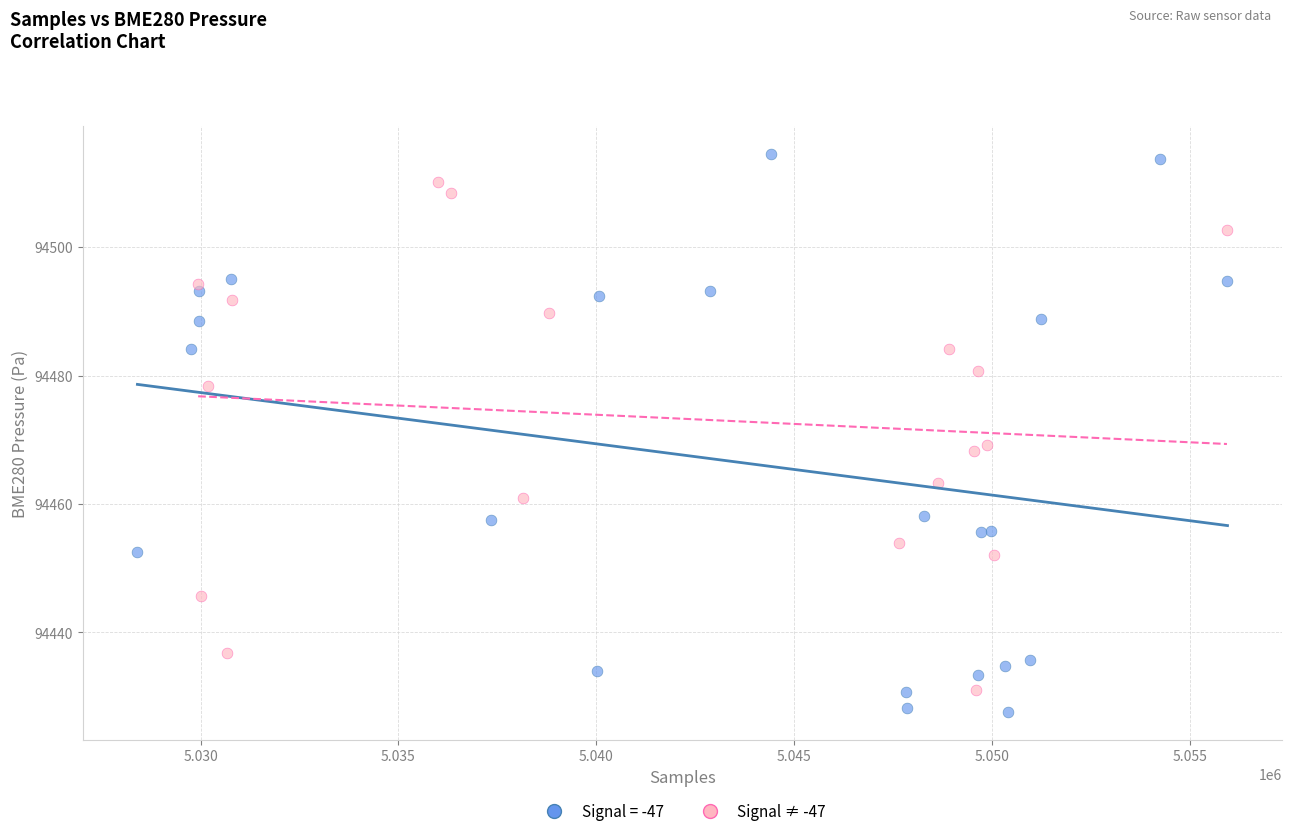

Which series has the widest spread of Y values?

Signal = -47